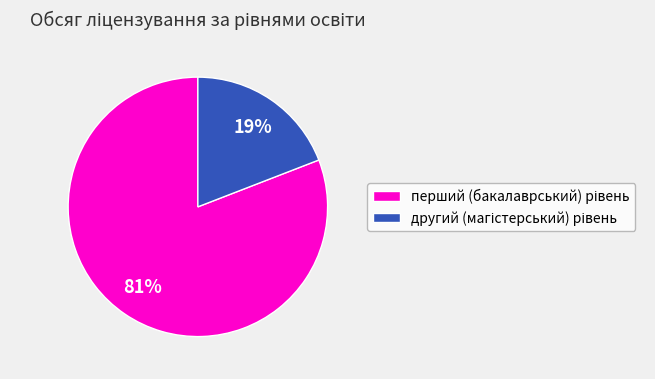

Is there any slice that represents more than half of the pie?

Yes